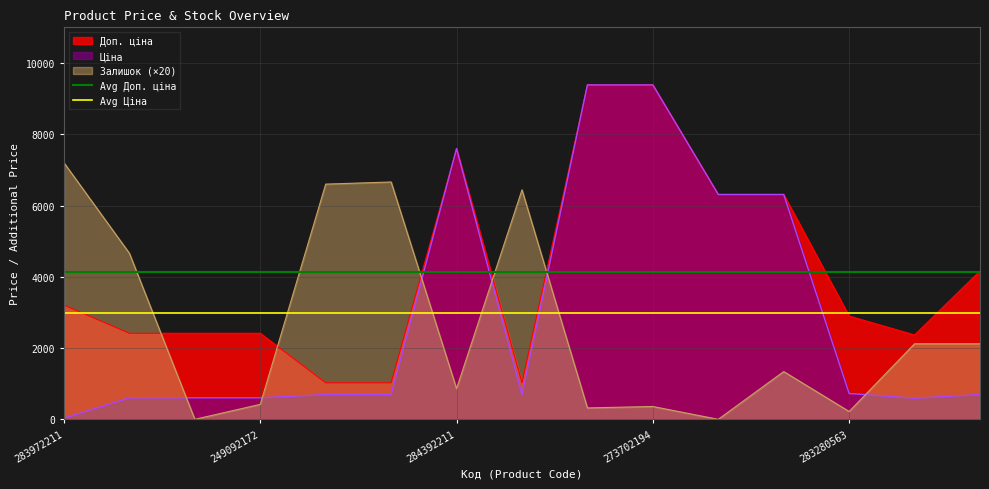

True or false: Залишок (×20) and Доп. ціна intersect in this chart.

True